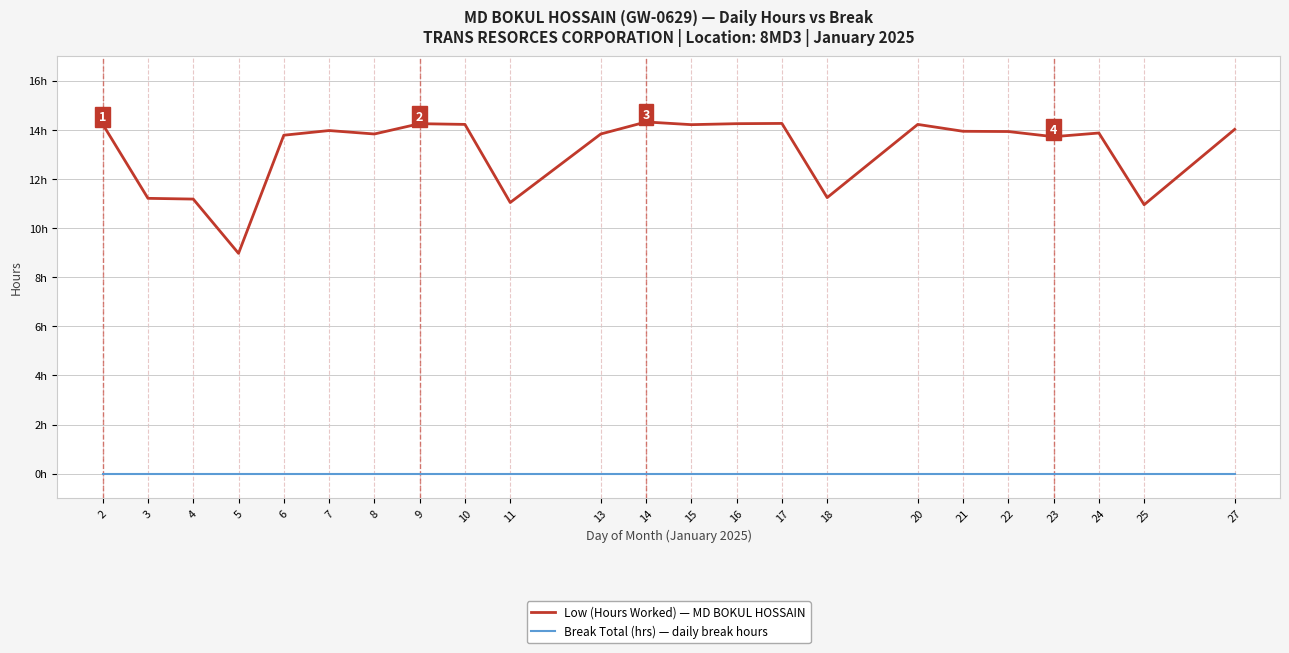

At which category is the sum across all series the highest?

14